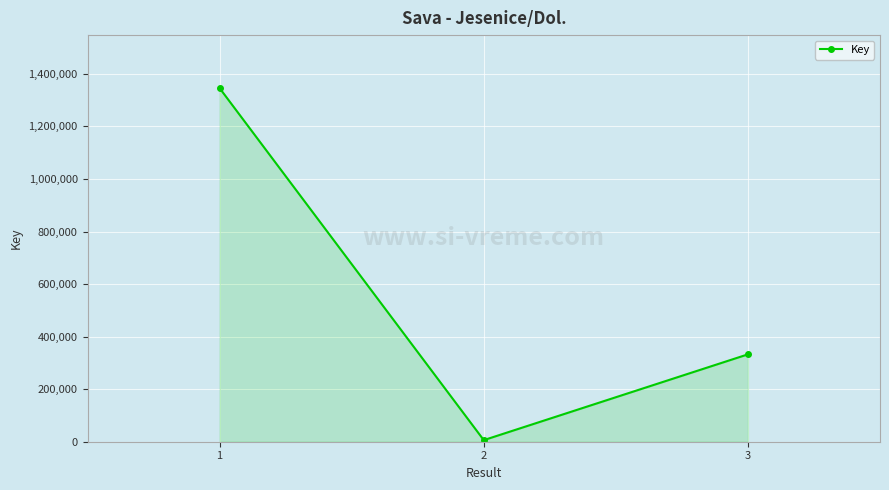

What is the maximum value shown in the chart?

1345854